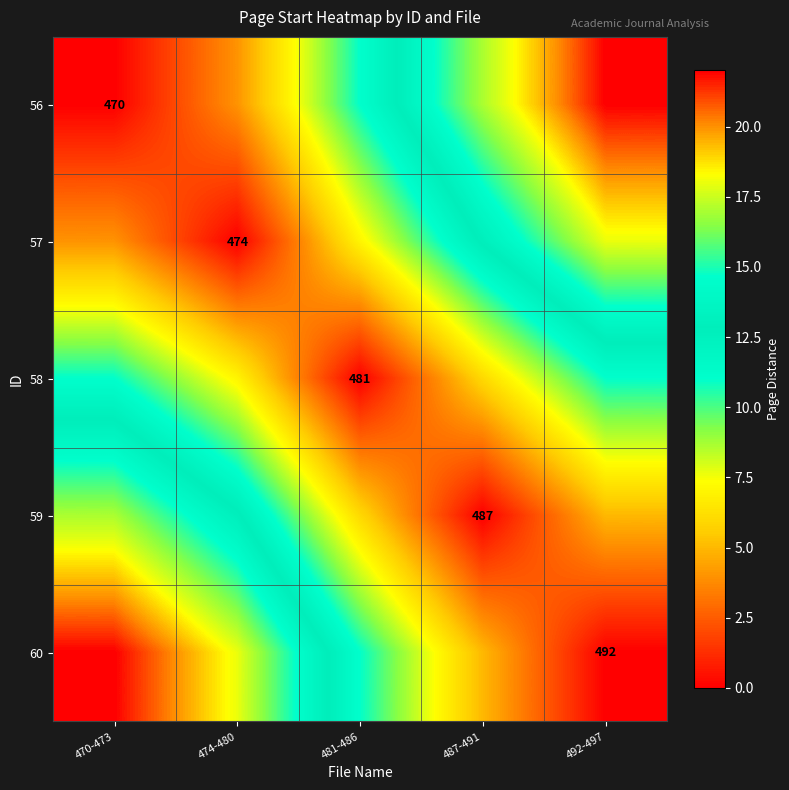

Is it true that 57 equals 474 at 474-480?

True